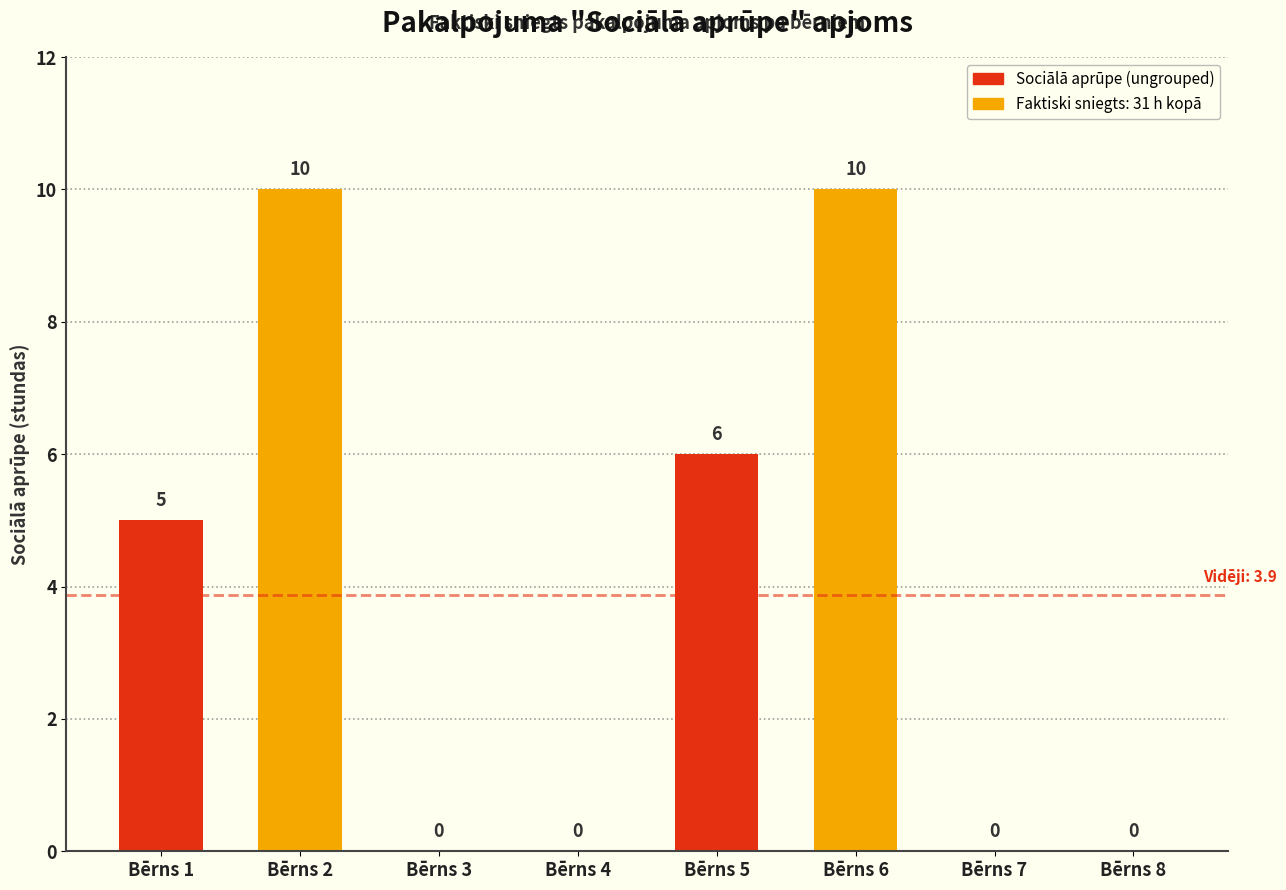

Which has a higher value, Bērns 6 or Bērns 5?

Bērns 6